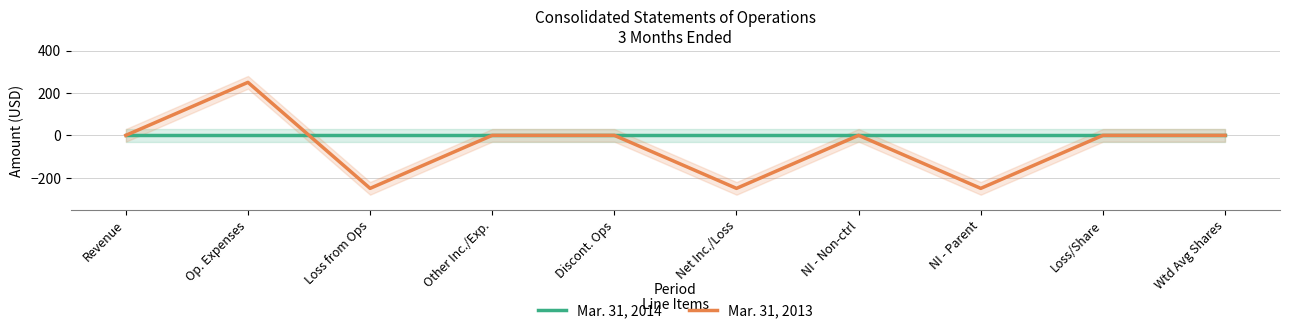

What is the spread (max minus min) of values at Net Inc./Loss?

250